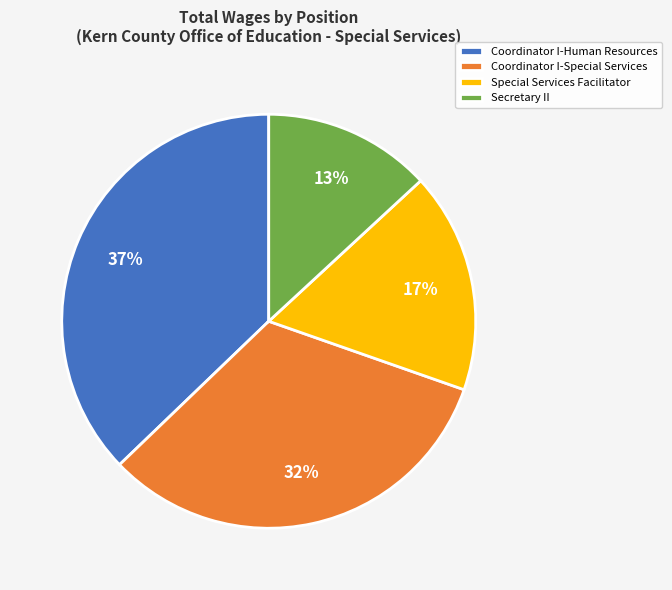

What is the smallest slice in the pie chart?

Secretary II